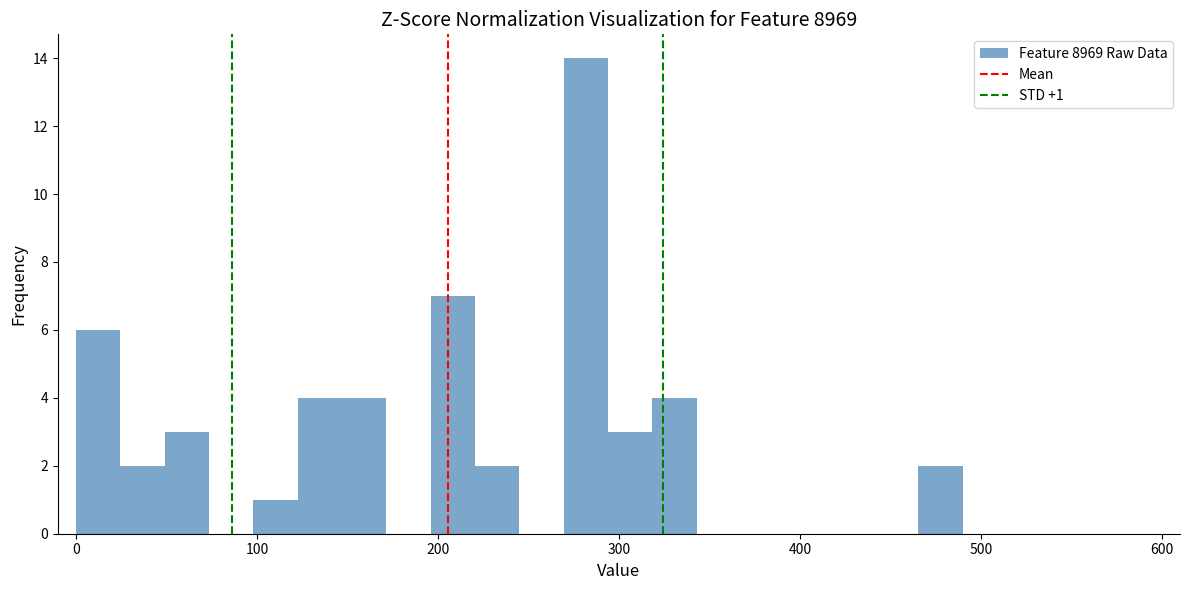

Around what value on the x-axis is the tallest bar? Give the approximate position of its centre, as read against the axis.

280